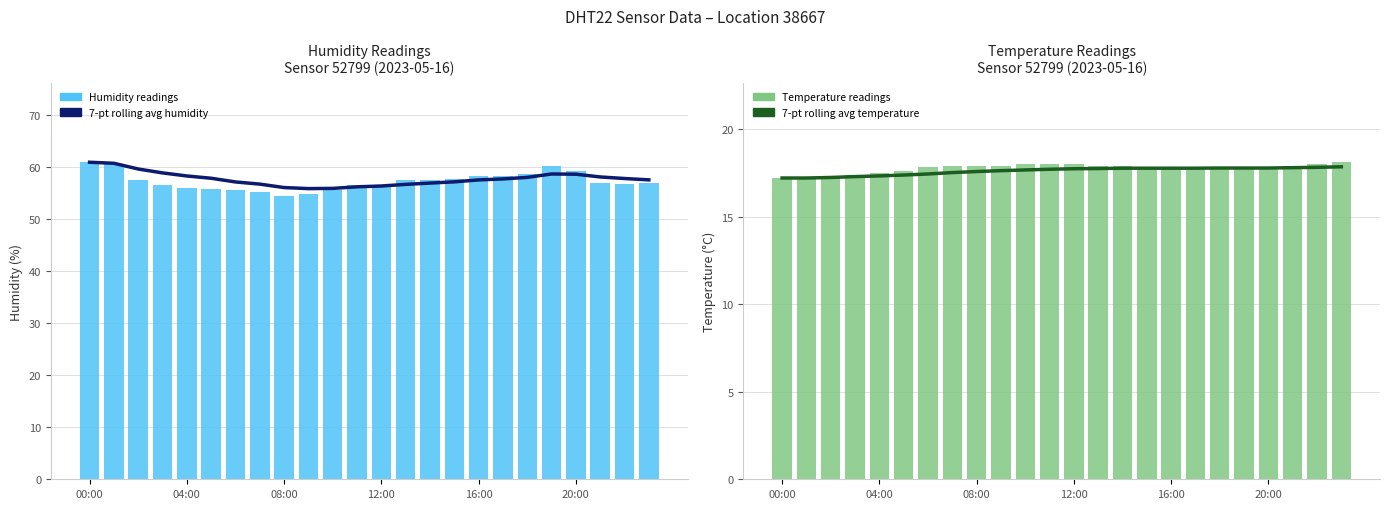

The 7-pt rolling avg temperature series shows 11.5 at 10. True or false?

False